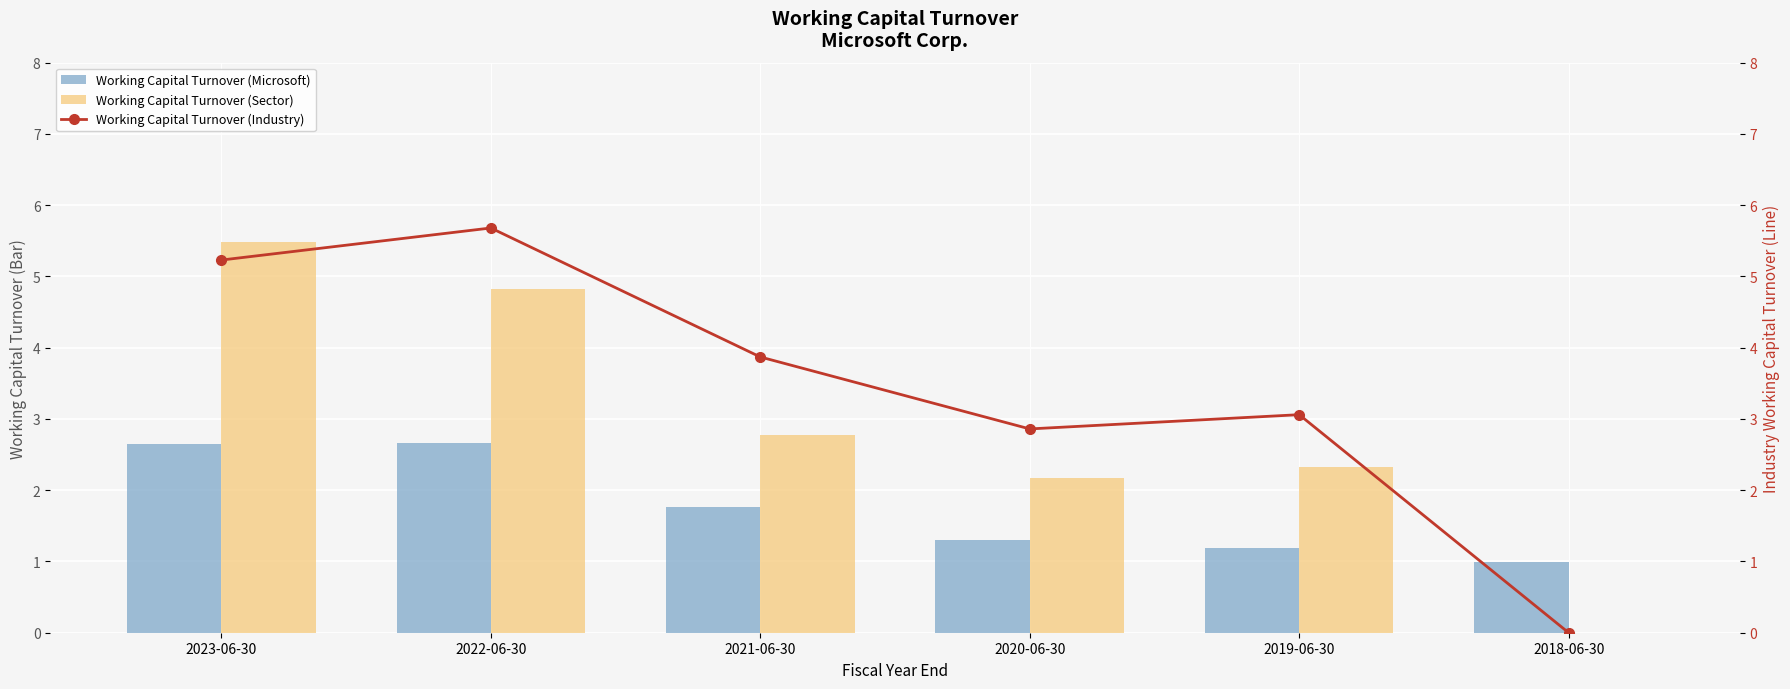

What position from the right is 2022-06-30?

5